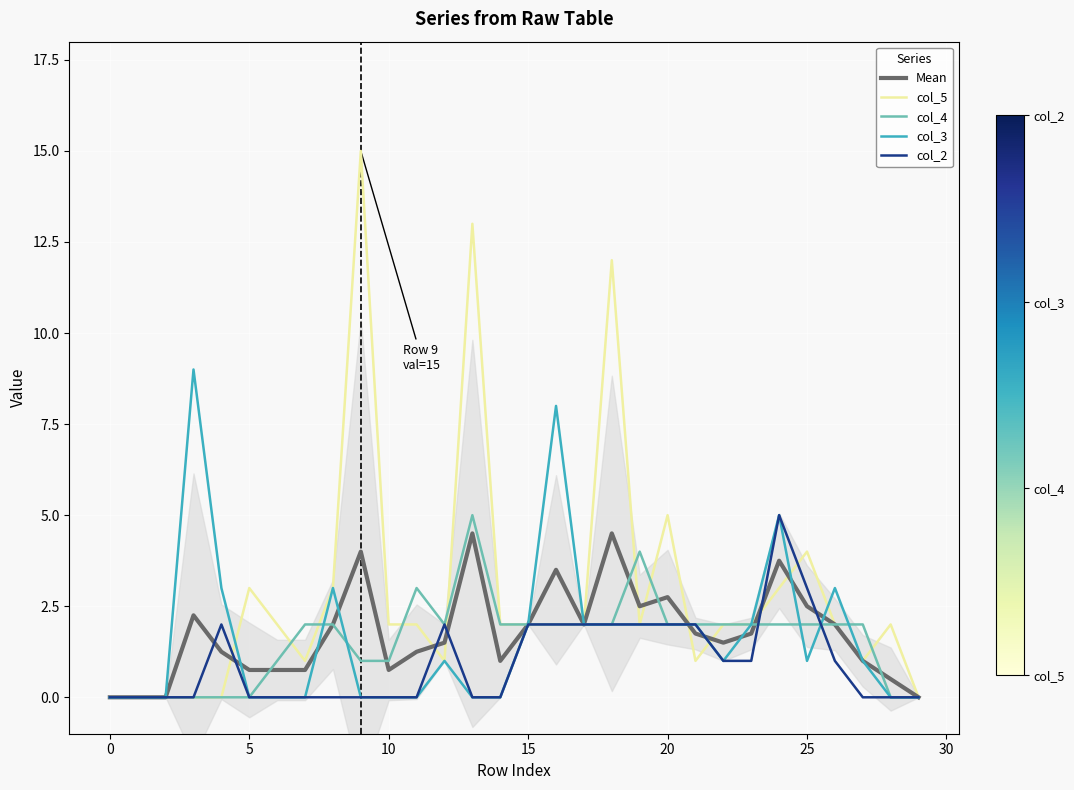

At which category does Mean reach its first local valley?

10